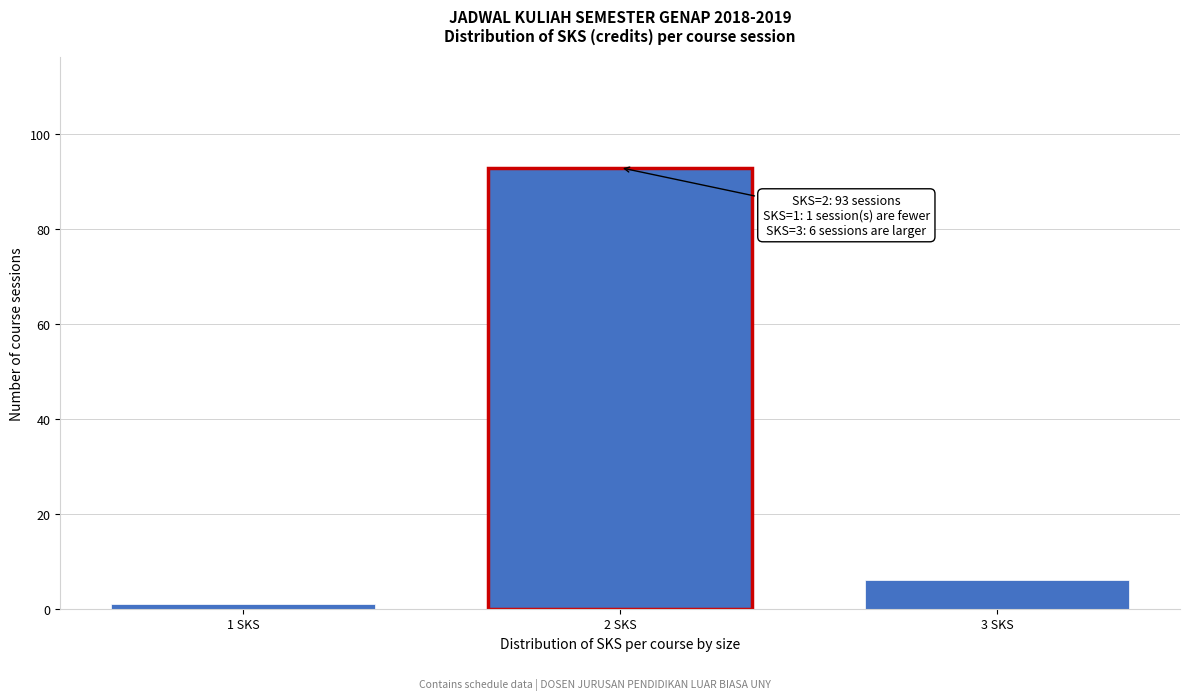

Reading left to right, list all the values displayed in this chart.

1 SKS=1	2 SKS=93	3 SKS=6